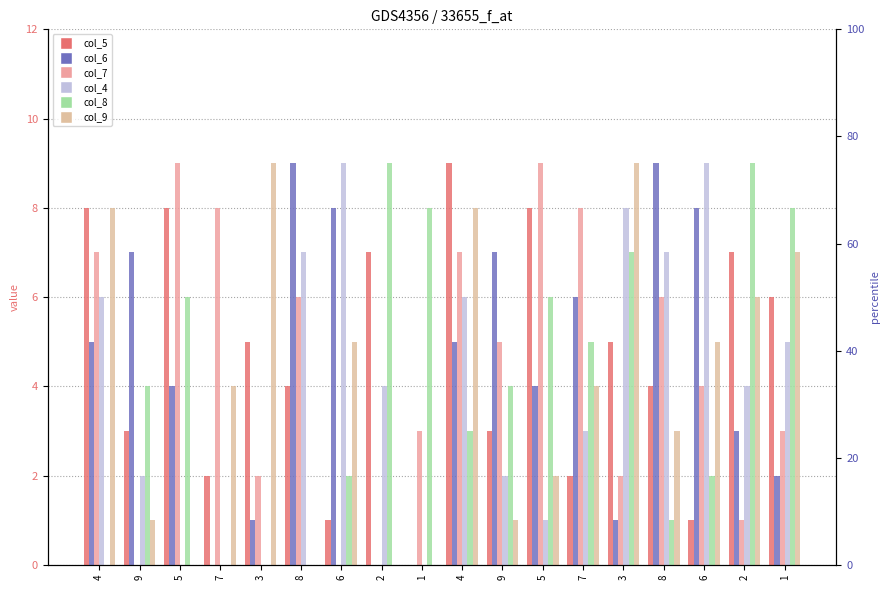

The value of col_5 at 1 is 2. True or false?

False